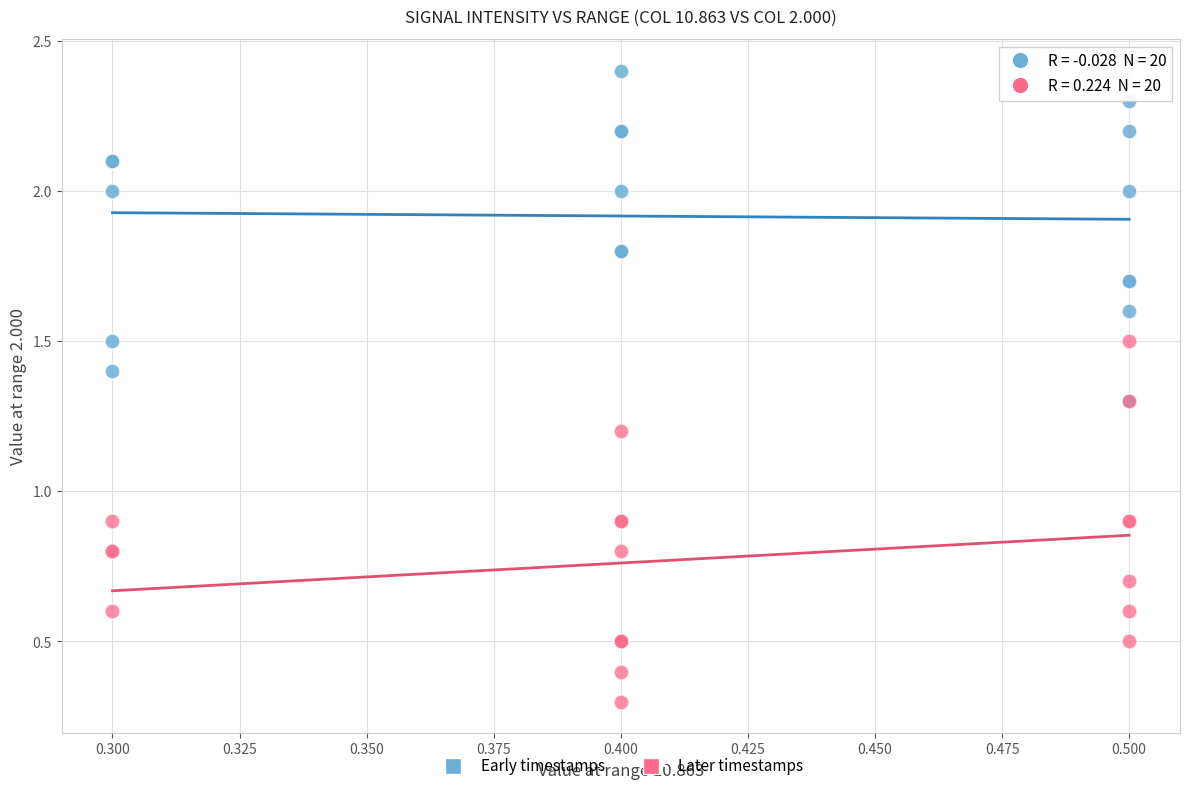

Which series reaches the minimum Y coordinate?

Later timestamps